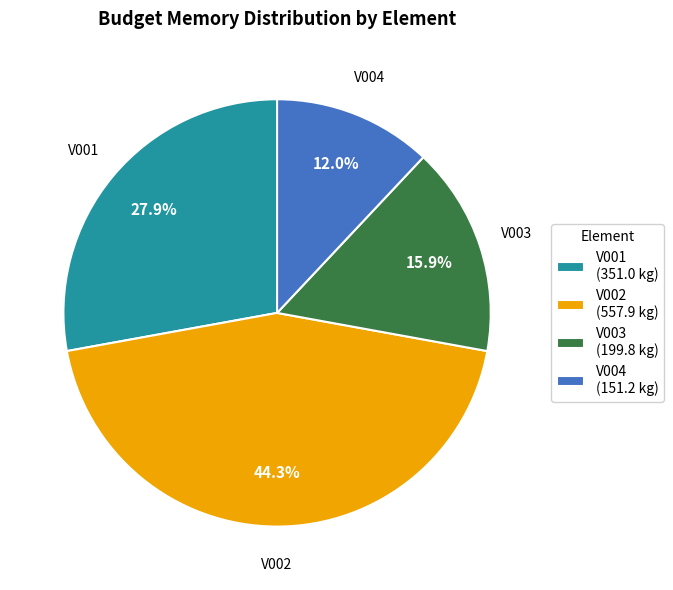

Which slice is the largest?

V002